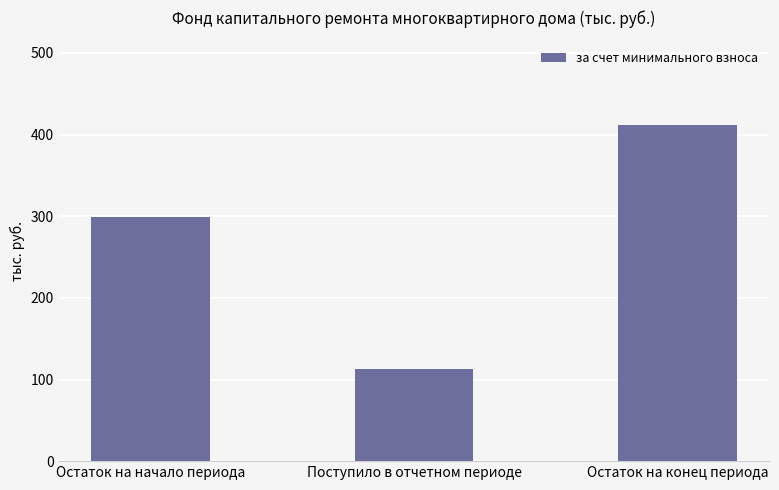

What is the label of the 3rd bar from the left?

Остаток на конец периода